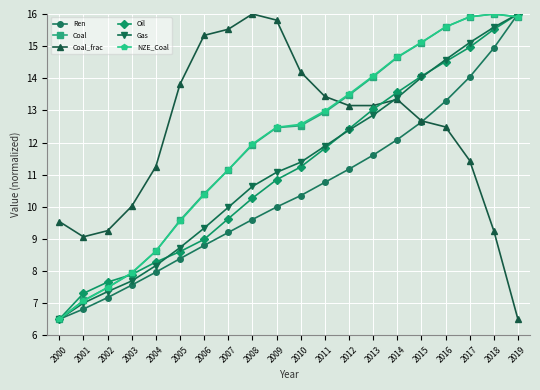

List the labels in order of Oil value, smallest first.

2000, 2001, 2002, 2003, 2004, 2005, 2006, 2007, 2008, 2009, 2010, 2011, 2012, 2013, 2014, 2015, 2016, 2017, 2018, 2019